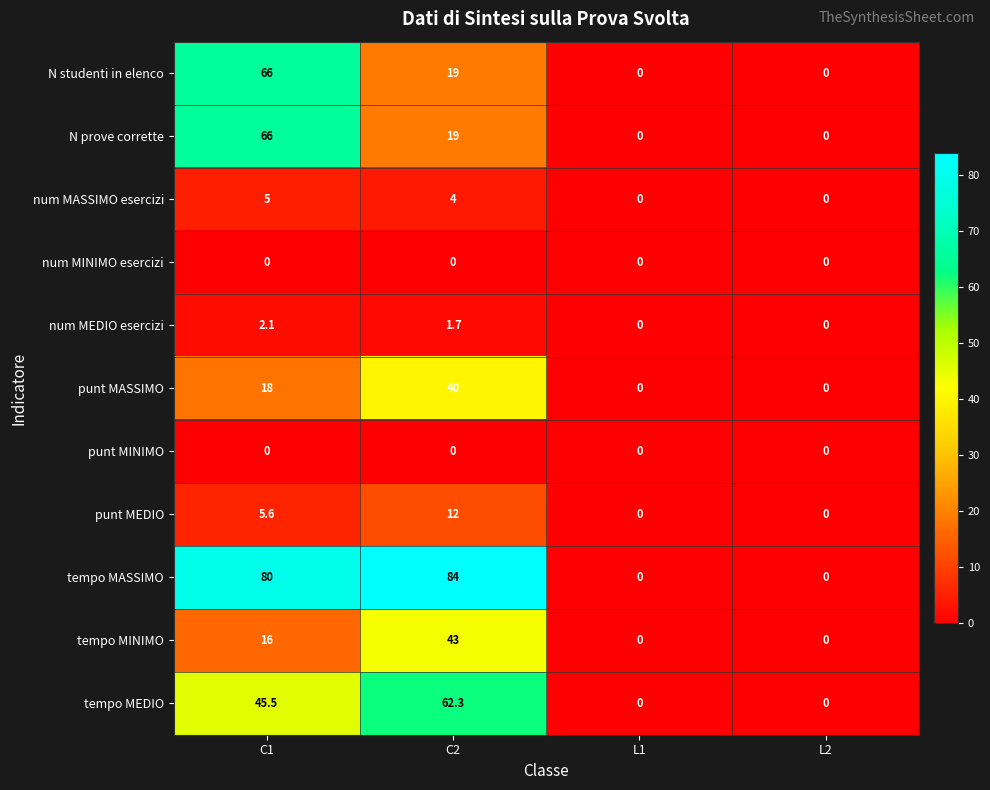

The value of punt MEDIO at C1 is 5.6. True or false?

True